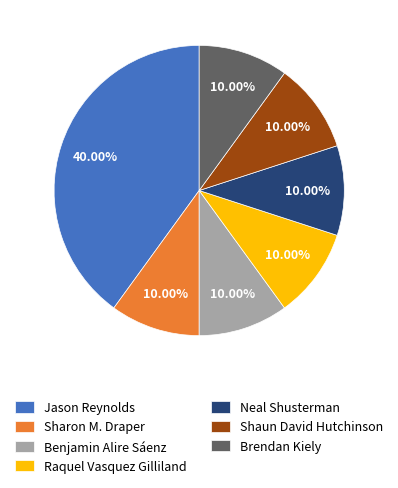

Approximately how many times larger is the value at Sharon M. Draper compared to Brendan Kiely?

1.0